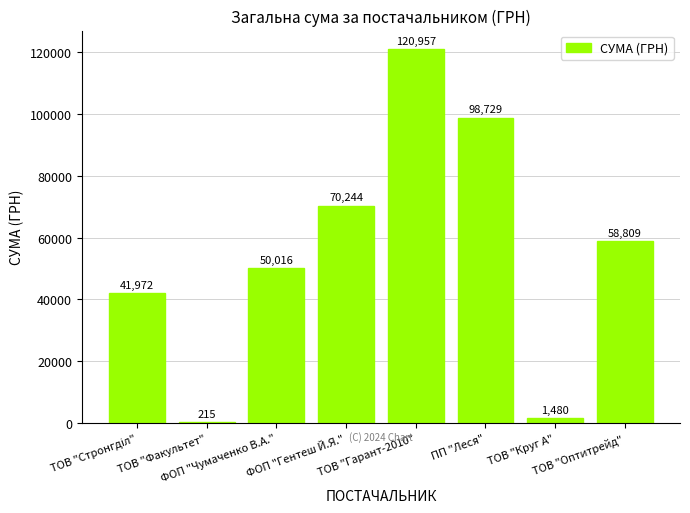

Reading left to right, what are all the values shown in this chart?

ТОВ "Стронгділ"=41972.0	ТОВ "Факультет"=215.0	ФОП "Чумаченко В.А."=50016.0	ФОП "Гентеш Й.Я."=70244.5	ТОВ "Гарант-2010"=120957.4	ПП "Леся"=98729.4	ТОВ "Круг А"=1480.3	ТОВ "Оптитрейд"=58808.8